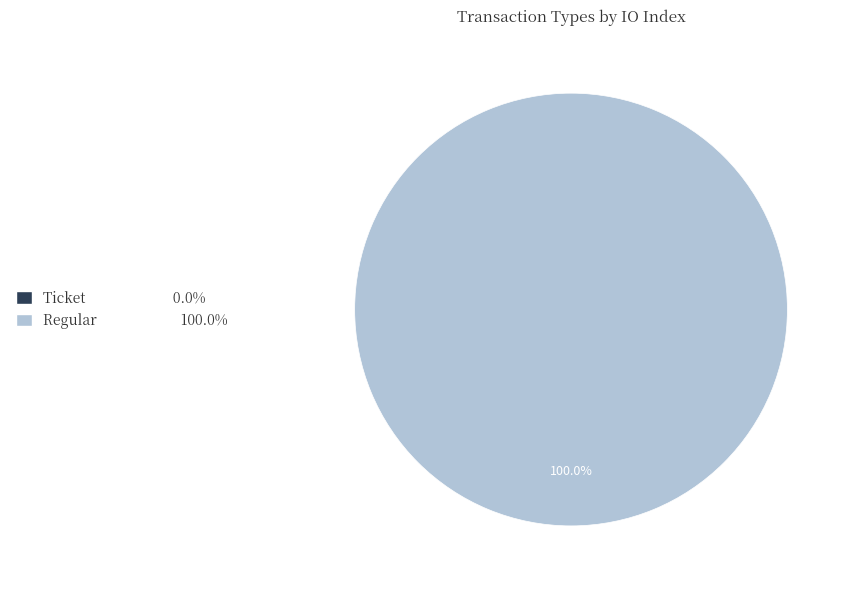

What is the total percentage of Ticket and Regular?

100.0%